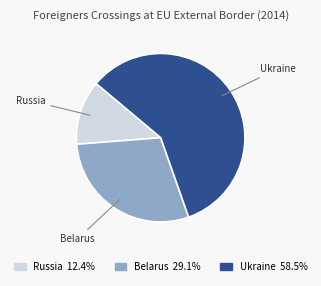

Which category has the biggest portion of the pie?

Ukraine